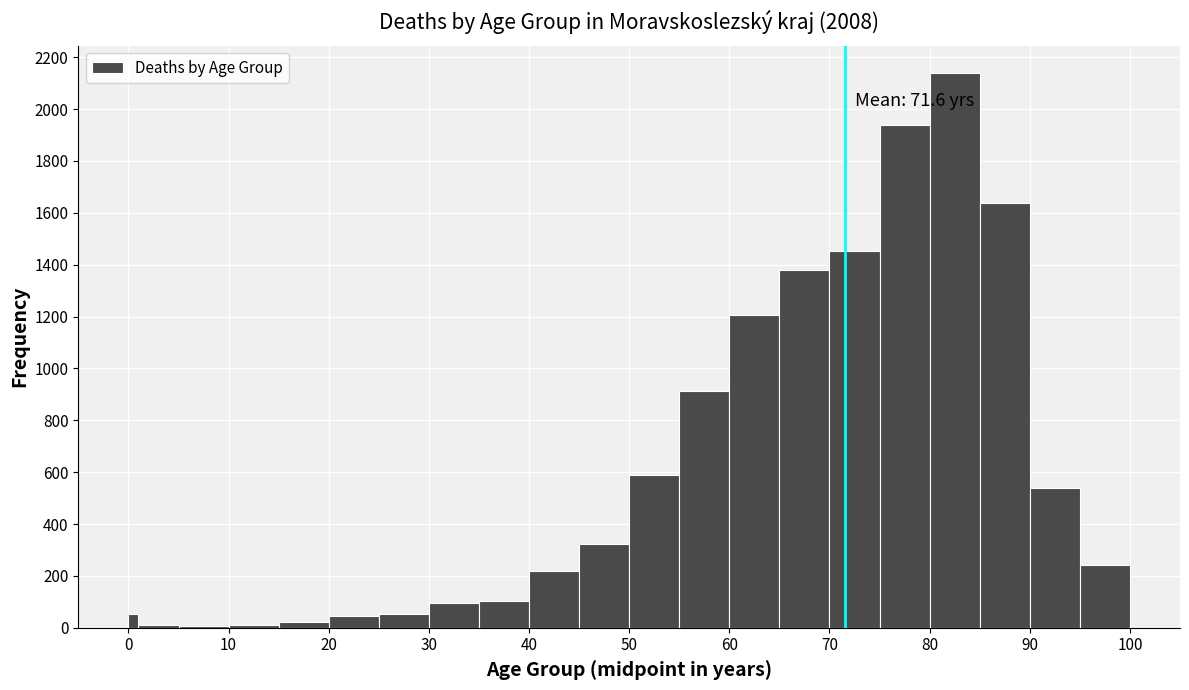

Around what value on the x-axis is the tallest bar? Give the approximate position of its centre, as read against the axis.

83